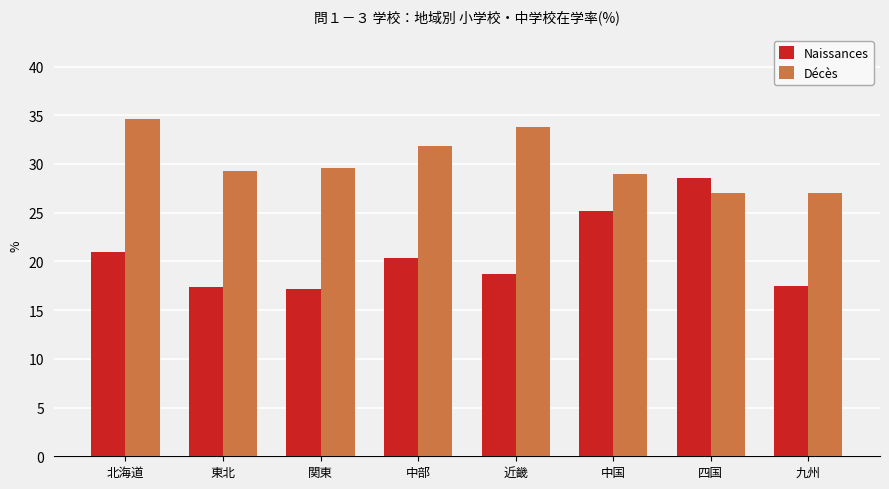

Are the bars grouped side by side (vs. stacked)?

Yes